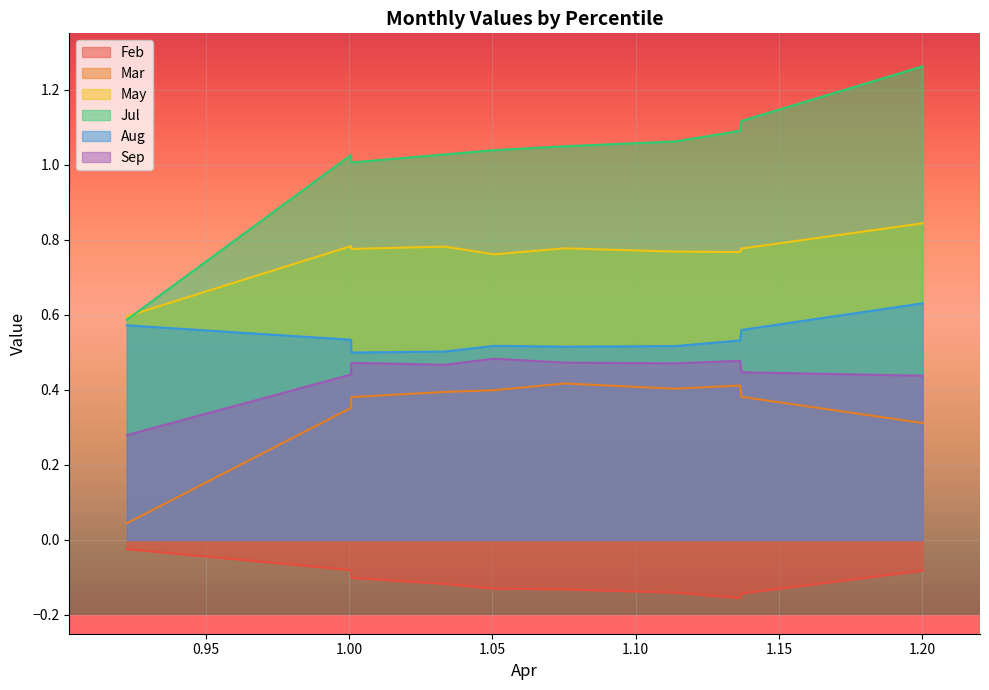

What is the difference between the highest and lowest values at pct45?

1.2